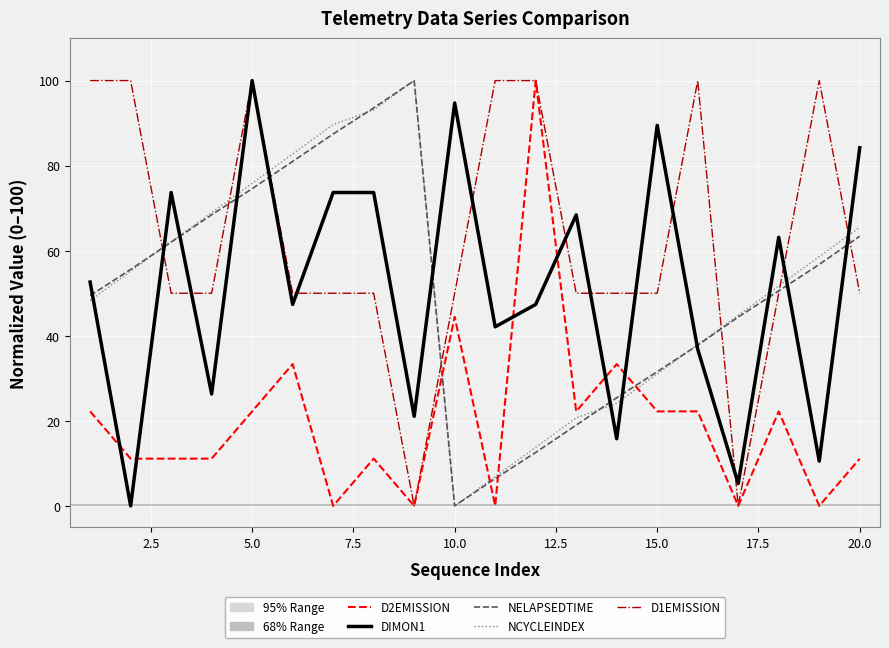

How many values in DIMON1 are above zero?

19